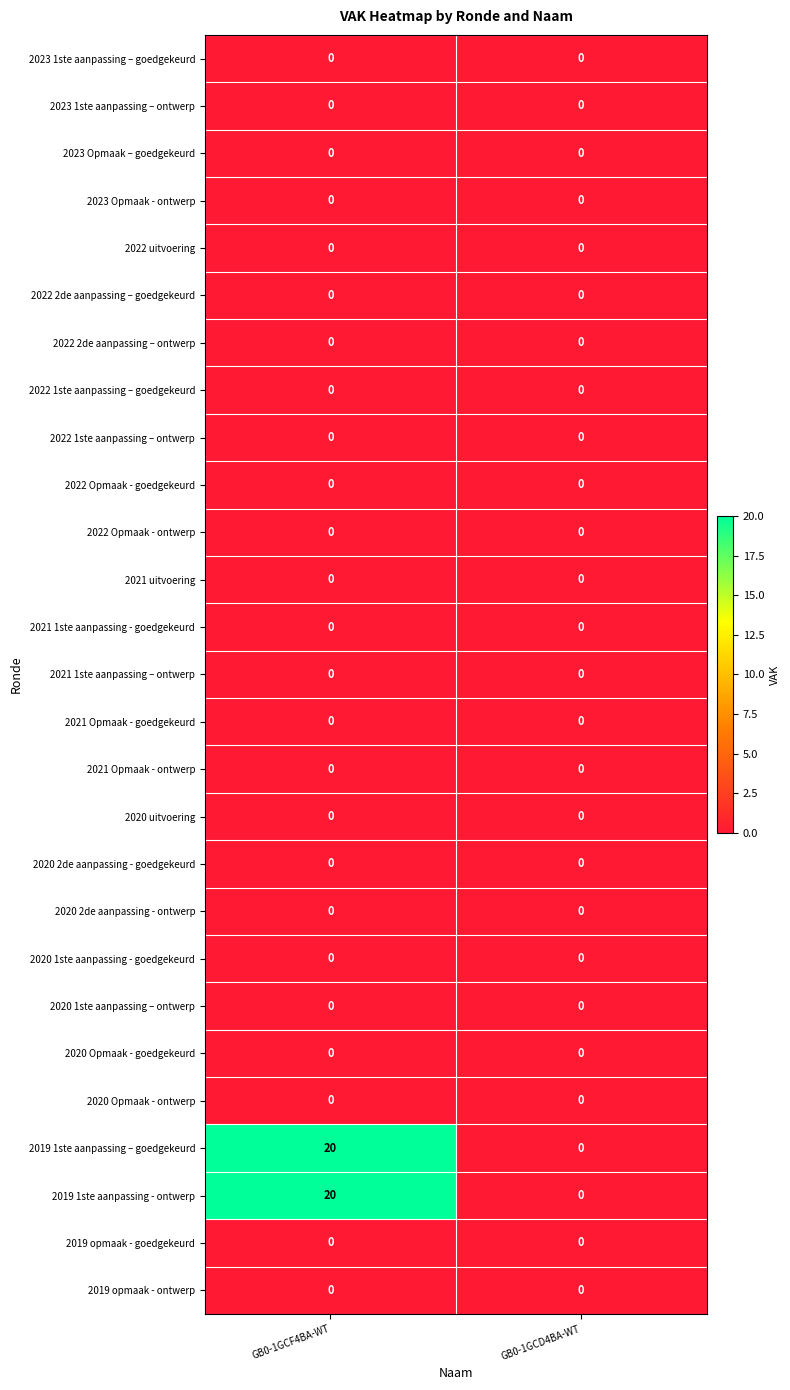

At which category is the sum across all series the highest?

GB0-1GCF4BA-WT